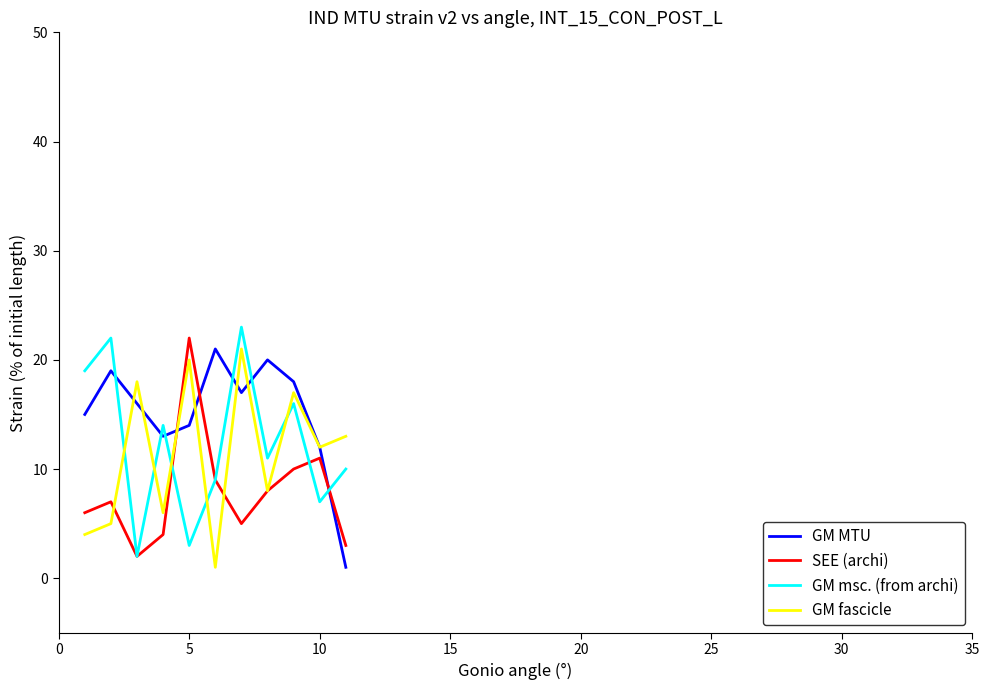

Reading right to left, extract all data points from this chart.

GM MTU: 1	12	18	20	17	21	14	13	16	19	15
SEE (archi): 3	11	10	8	5	9	22	4	2	7	6
GM msc. (from archi): 10	7	16	11	23	9	3	14	2	22	19
GM fascicle: 13	12	17	8	21	1	20	6	18	5	4